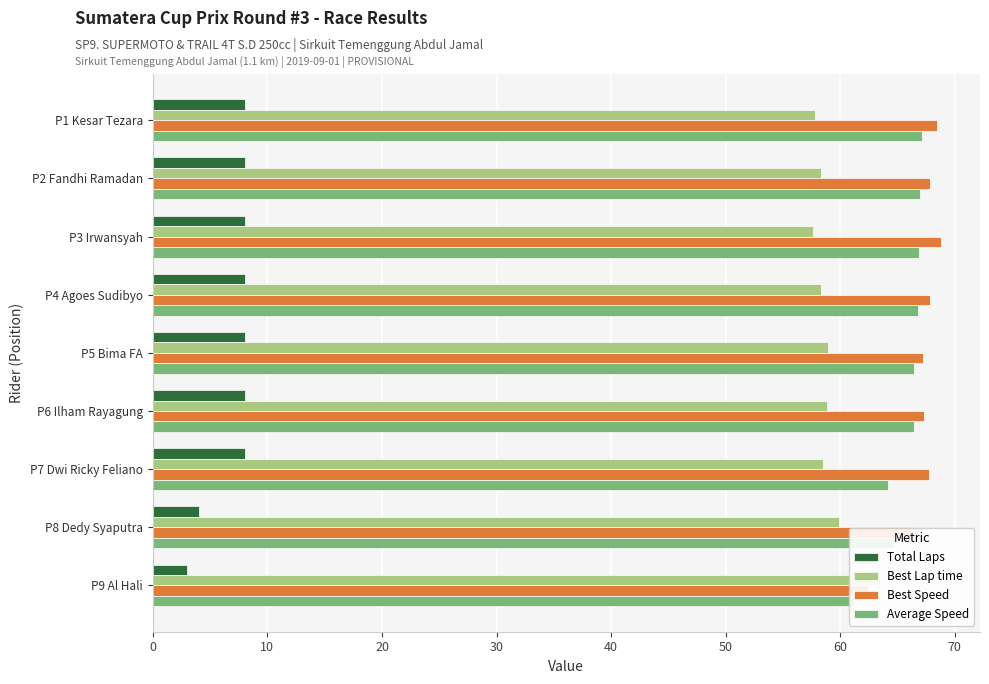

The value of Average Speed at 80 is 92.5. True or false?

False